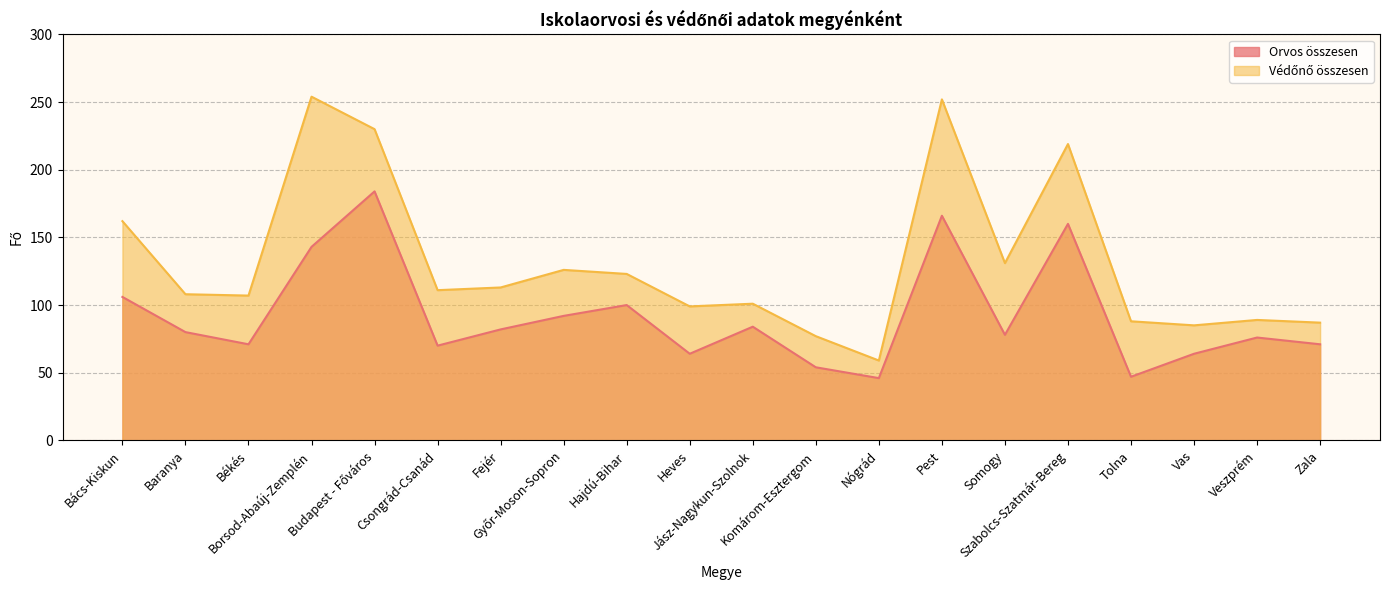

Which label corresponds to the largest value in the chart?

Borsod-Abaúj-Zemplén